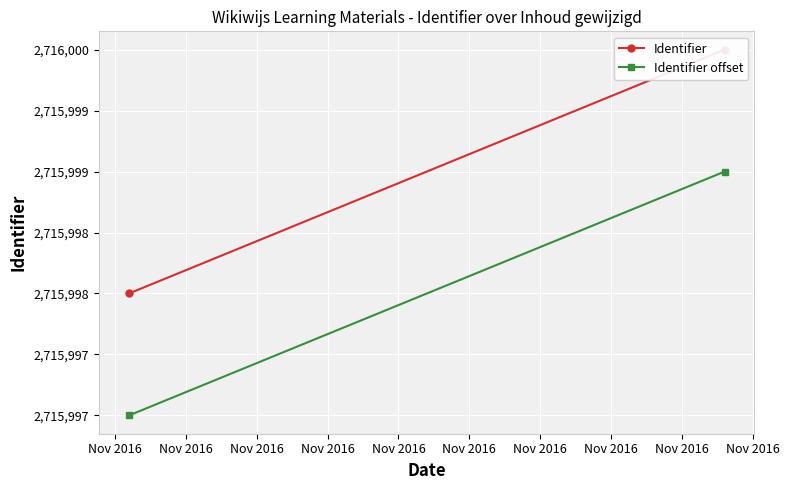

Rank the series at Nov 2016 from lowest to highest value.

Identifier offset, Identifier